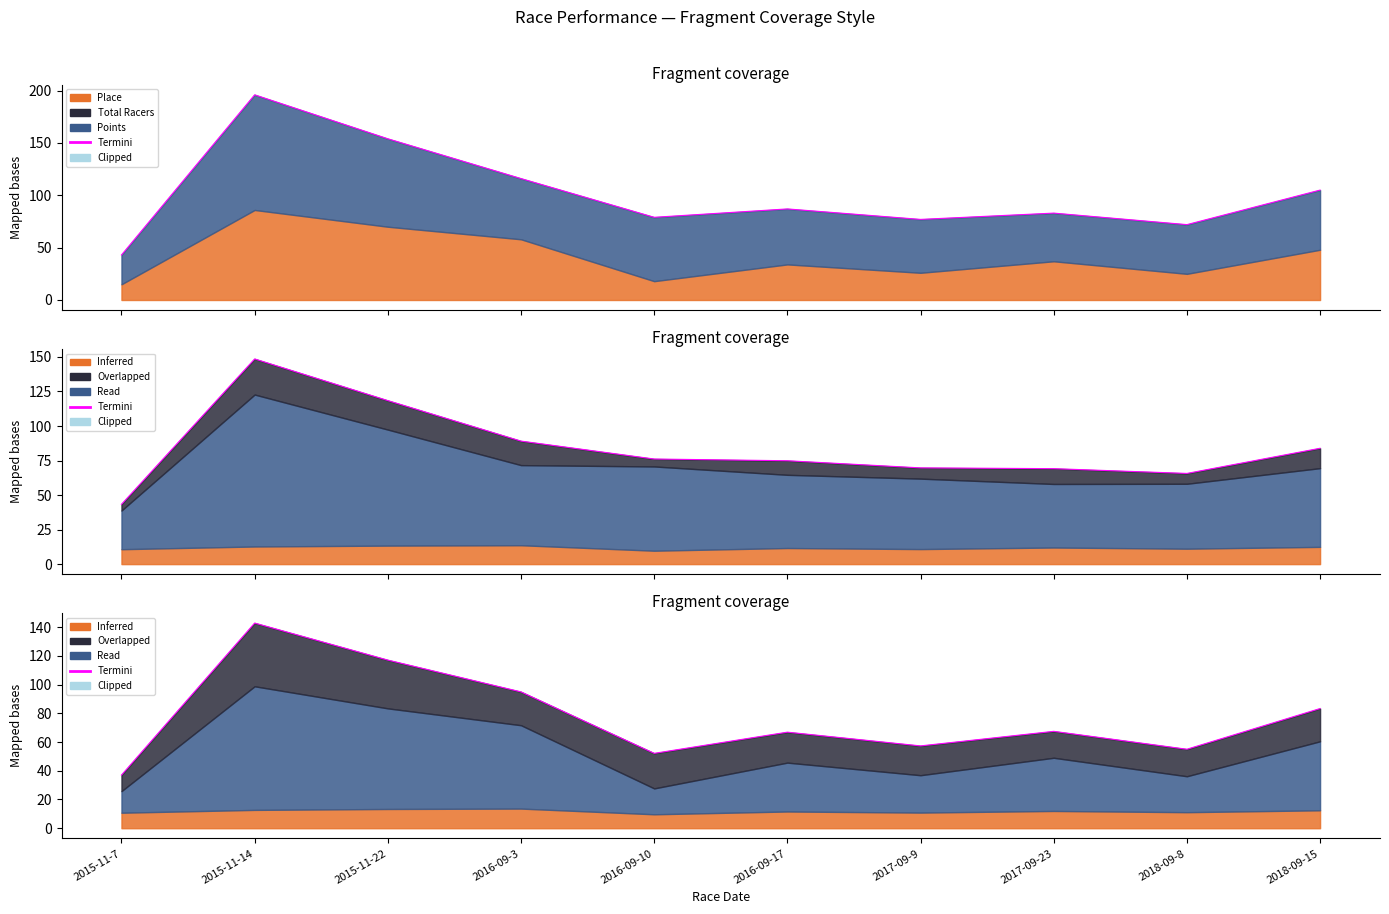

Rank the categories by value from highest to lowest.

2015-11-14, 2015-11-22, 2016-09-3, 2018-09-15, 2017-09-23, 2016-09-17, 2017-09-9, 2018-09-8, 2016-09-10, 2015-11-7